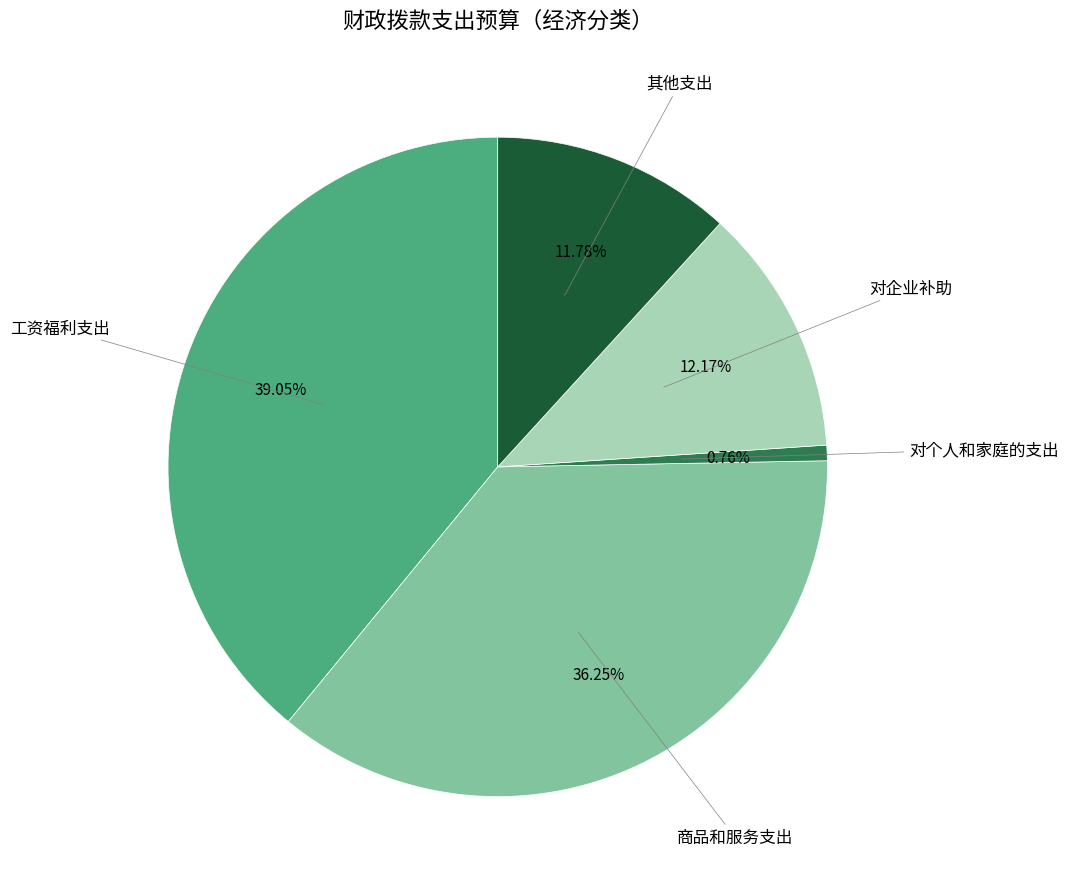

To the nearest percent, what is the difference between the largest and smallest slice percentages?

38%